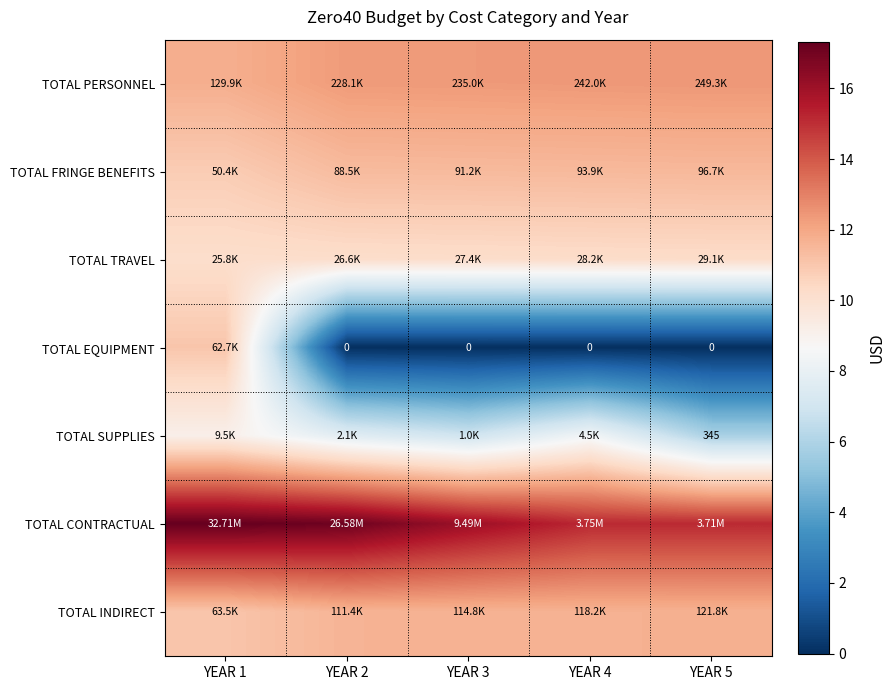

What is the lowest value of the TOTAL TRAVEL series?

10.2